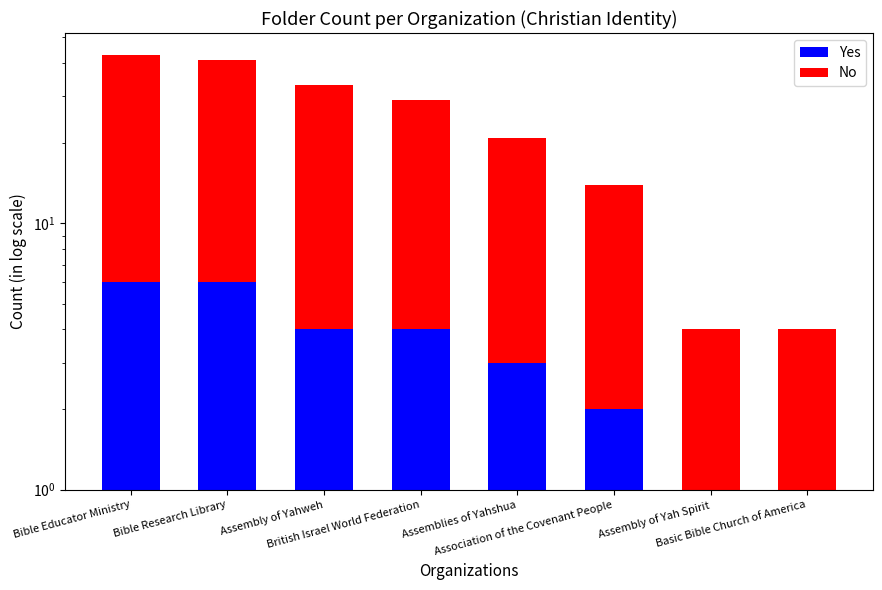

Reading left to right, extract all data points from this chart.

Yes: Bible Educator Ministry=6	Bible Research Library=6	Assembly of Yahweh=4	British Israel World Federation=4	Assemblies of Yahshua=3	Association of the Covenant People=2	Assembly of Yah Spirit=1	Basic Bible Church of America=1
No: Bible Educator Ministry=37	Bible Research Library=35	Assembly of Yahweh=29	British Israel World Federation=25	Assemblies of Yahshua=18	Association of the Covenant People=12	Assembly of Yah Spirit=3	Basic Bible Church of America=3